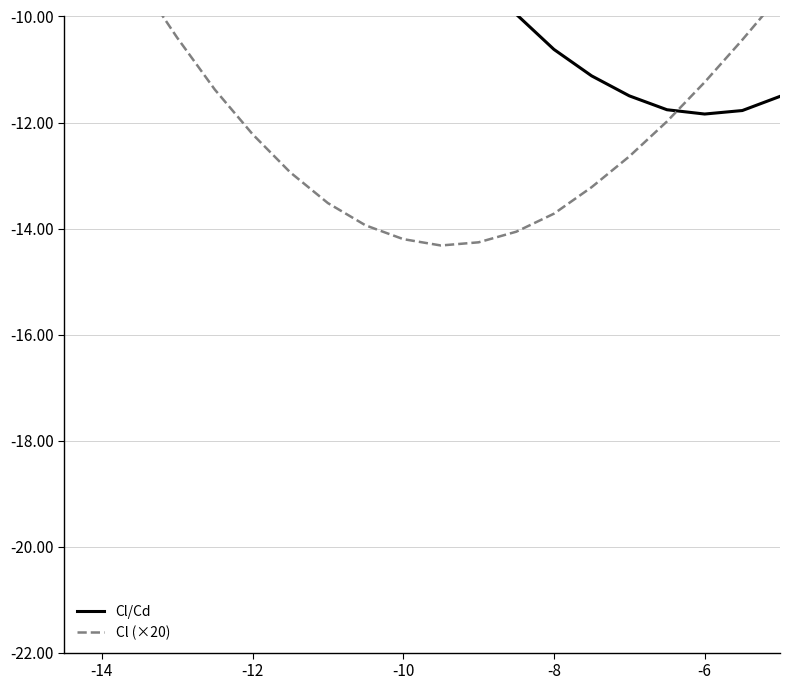

What is the average value of the Cl/Cd series?

-7.4